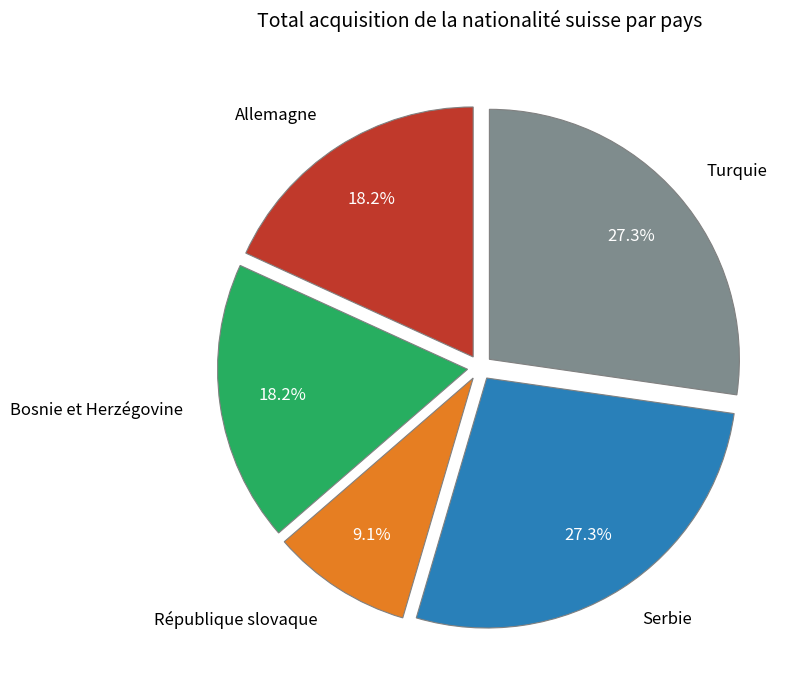

Does Turquie account for over 50% of the chart?

No